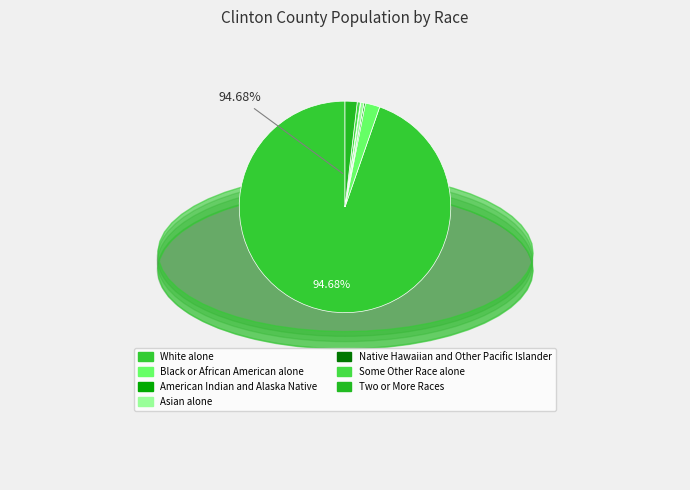

What percentage is the Asian alone slice, to the nearest percent?

1%